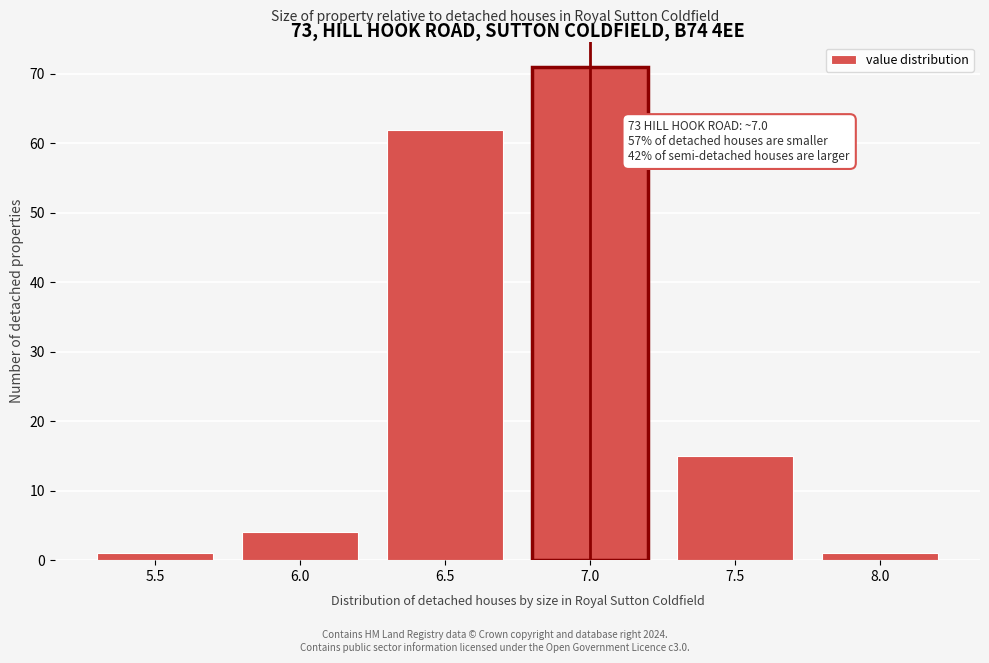

Reading left to right, what are all the values shown in this chart?

1	4	62	71	15	1